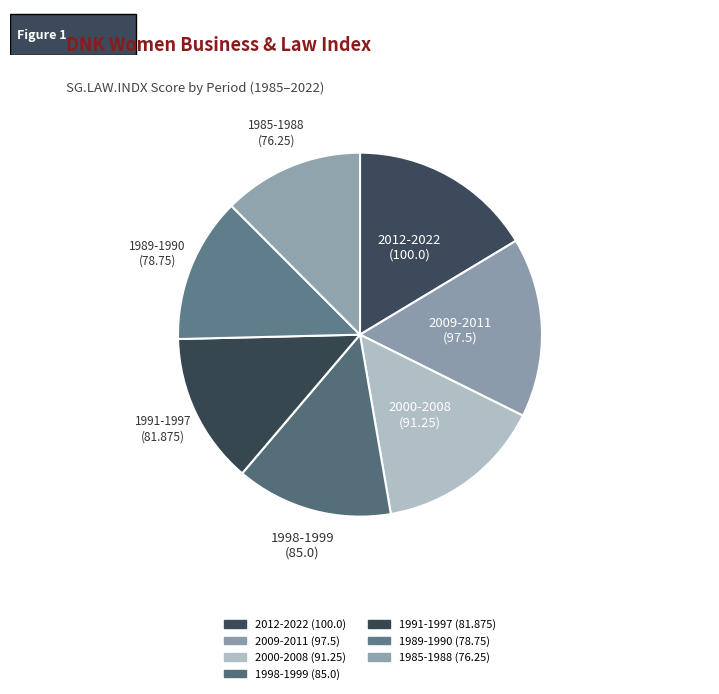

To the nearest percent, what is the combined percentage of 2000-2008 (91.25) and 1998-1999 (85.0)?

29%